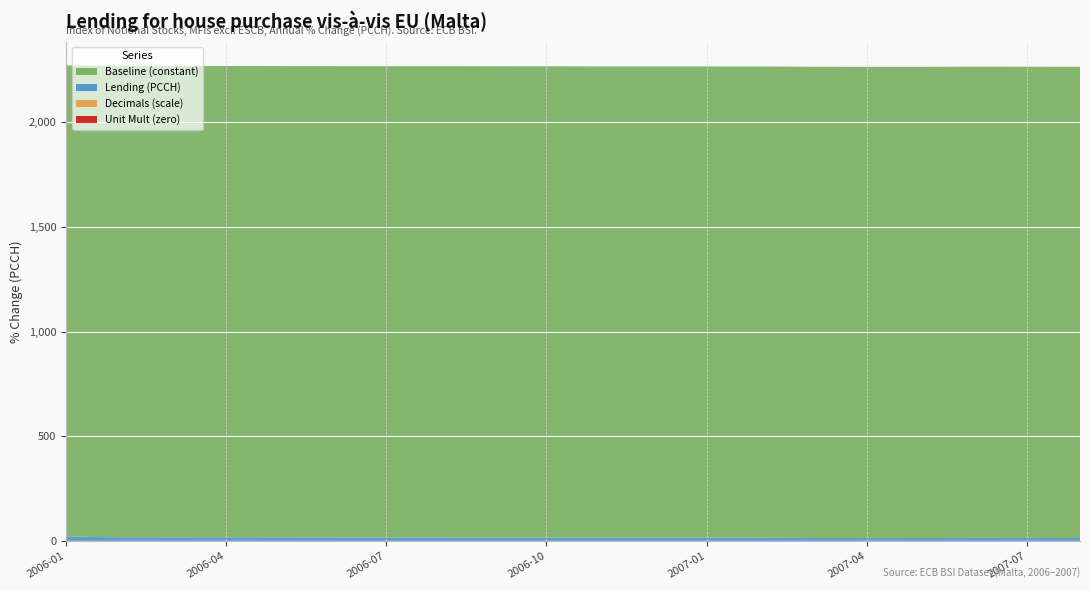

Reading left to right, list all the values displayed in this chart.

Lending (PCCH): 2006-01=20.5	2006-02=17.5	2006-03=17.1	2006-04=17.4	2006-05=17.1	2006-06=16.7	2006-07=16.5	2006-08=16.7	2006-09=16.2	2006-10=16.0	2006-11=15.5	2006-12=15.6	2007-01=15.5	2007-02=15.1	2007-03=14.1	2007-04=13.6	2007-05=13.7	2007-06=14.5	2007-07=14.2	2007-08=13.9
Baseline (constant): 2006-01=2250.0	2006-02=2250.0	2006-03=2250.0	2006-04=2250.0	2006-05=2250.0	2006-06=2250.0	2006-07=2250.0	2006-08=2250.0	2006-09=2250.0	2006-10=2250.0	2006-11=2250.0	2006-12=2250.0	2007-01=2250.0	2007-02=2250.0	2007-03=2250.0	2007-04=2250.0	2007-05=2250.0	2007-06=2250.0	2007-07=2250.0	2007-08=2250.0
Decimals (scale): 2006-01=1.0	2006-02=1.0	2006-03=1.0	2006-04=1.0	2006-05=1.0	2006-06=1.0	2006-07=1.0	2006-08=1.0	2006-09=1.0	2006-10=1.0	2006-11=1.0	2006-12=1.0	2007-01=1.0	2007-02=1.0	2007-03=1.0	2007-04=1.0	2007-05=1.0	2007-06=1.0	2007-07=1.0	2007-08=1.0
Unit Mult (zero): 2006-01=0.0	2006-02=0.0	2006-03=0.0	2006-04=0.0	2006-05=0.0	2006-06=0.0	2006-07=0.0	2006-08=0.0	2006-09=0.0	2006-10=0.0	2006-11=0.0	2006-12=0.0	2007-01=0.0	2007-02=0.0	2007-03=0.0	2007-04=0.0	2007-05=0.0	2007-06=0.0	2007-07=0.0	2007-08=0.0